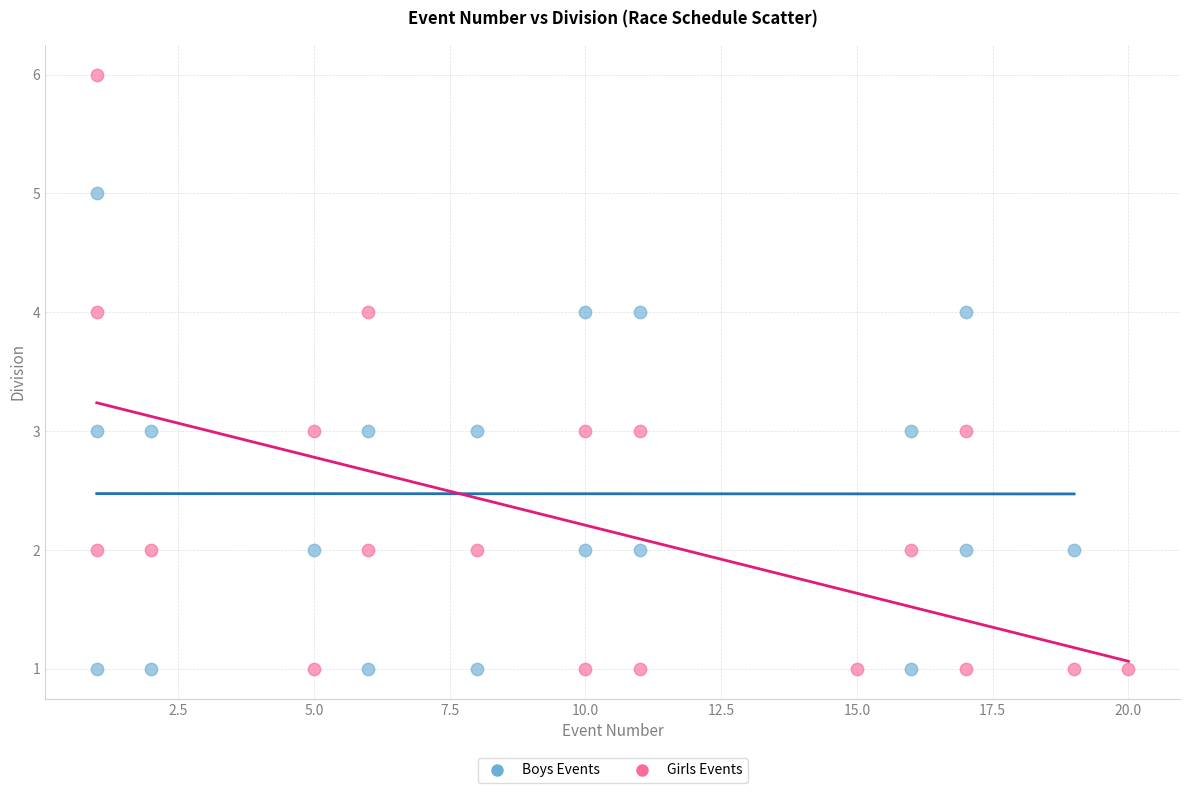

Which series contains the highest Y value?

Girls Events